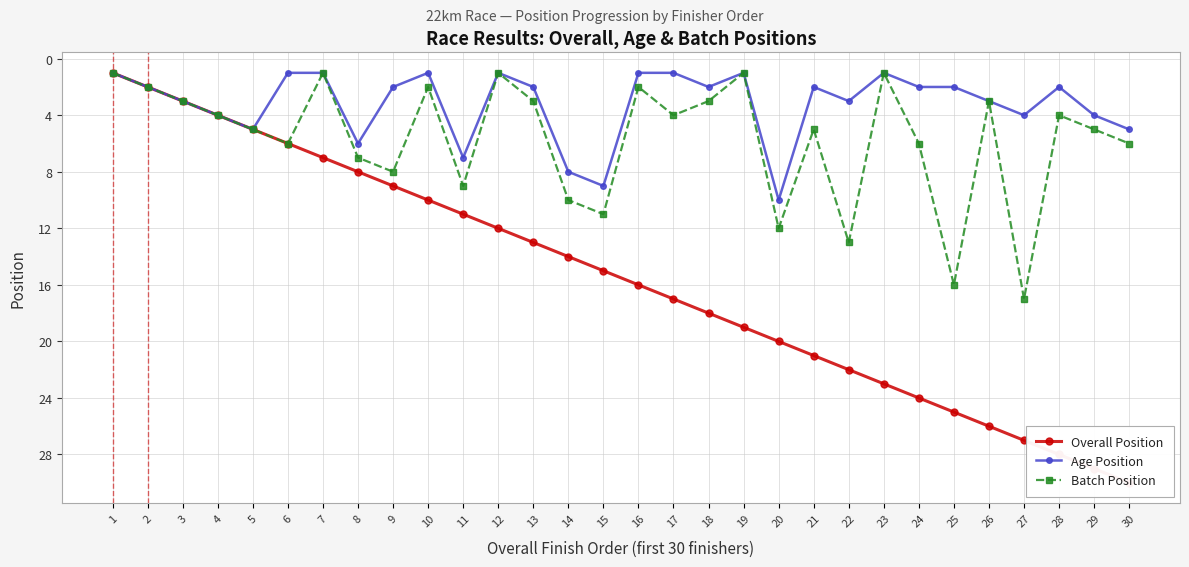

What is the approximate value of Batch Position at 9?

8